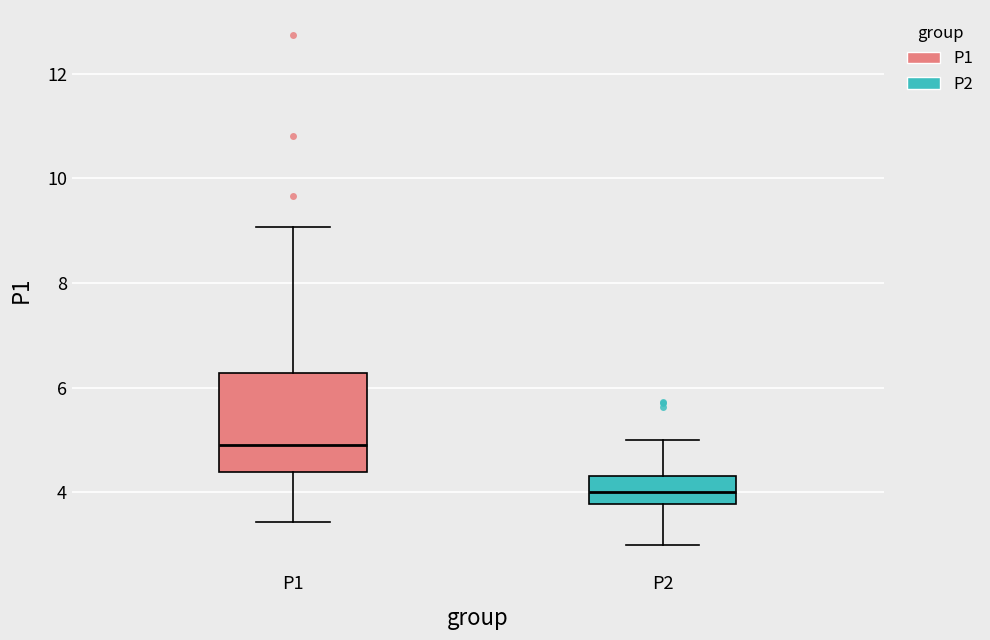

Which box has the highest median line?

P1